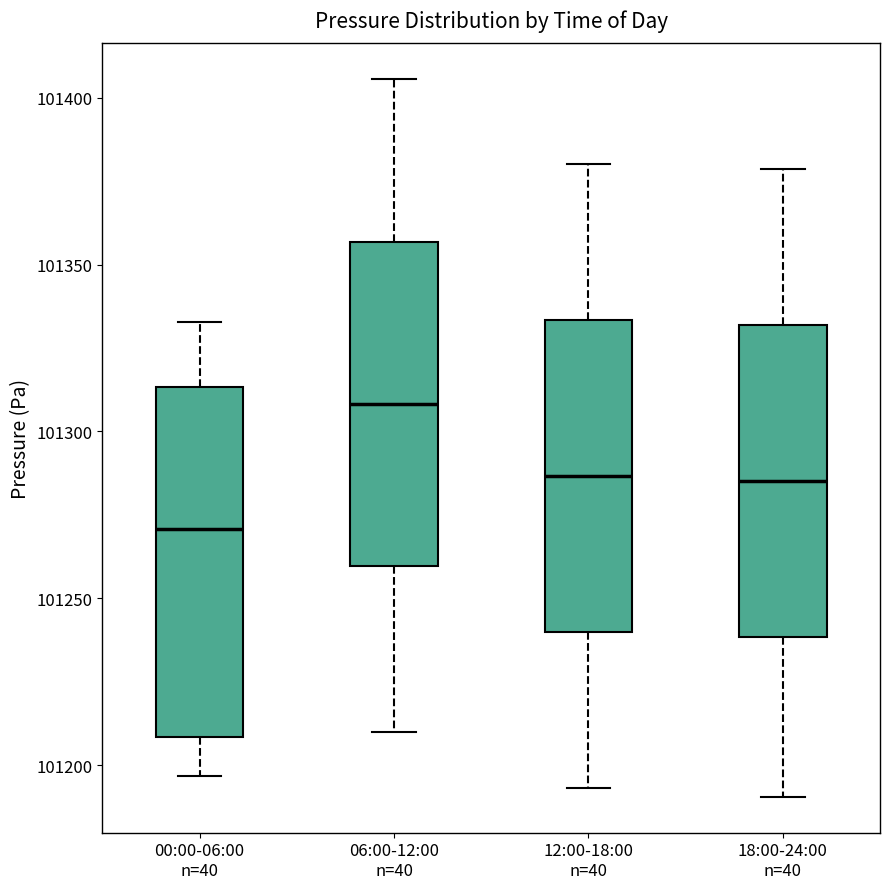

Reading left to right, read every box against the y-axis: the position of its median line, the range the box covers, and the ends of its whiskers. The values are not printed on the chart, so give them approximately, as read against the axis.

00:00-06:00 n=40: median 101270, box 101210 to 101315, whiskers 101195 to 101335
06:00-12:00 n=40: median 101310, box 101260 to 101355, whiskers 101210 to 101405
12:00-18:00 n=40: median 101285, box 101240 to 101335, whiskers 101195 to 101380
18:00-24:00 n=40: median 101285, box 101240 to 101330, whiskers 101190 to 101380